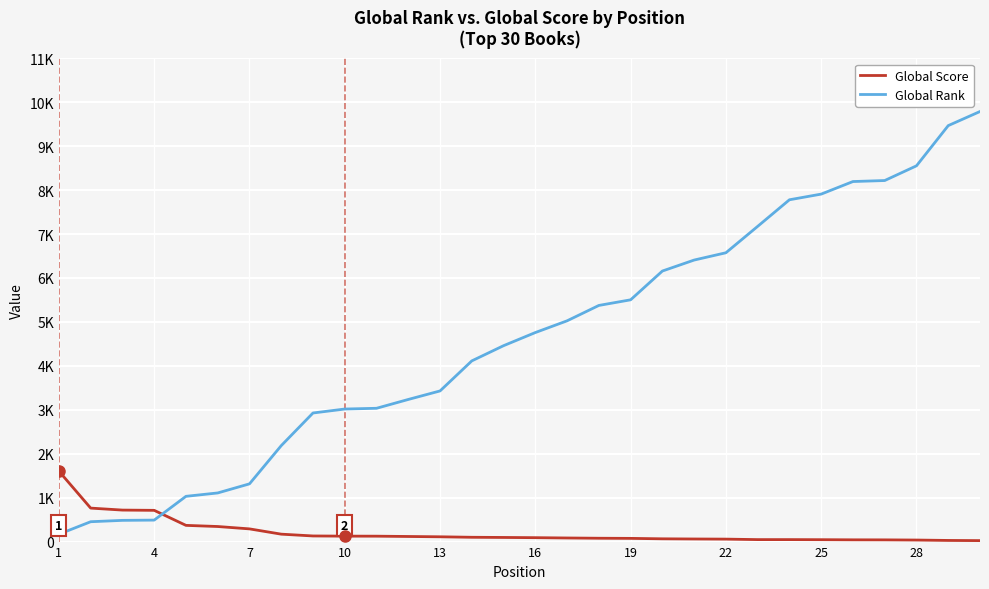

After their last crossing, which series has the higher values: Global Rank or Global Score?

Global Rank